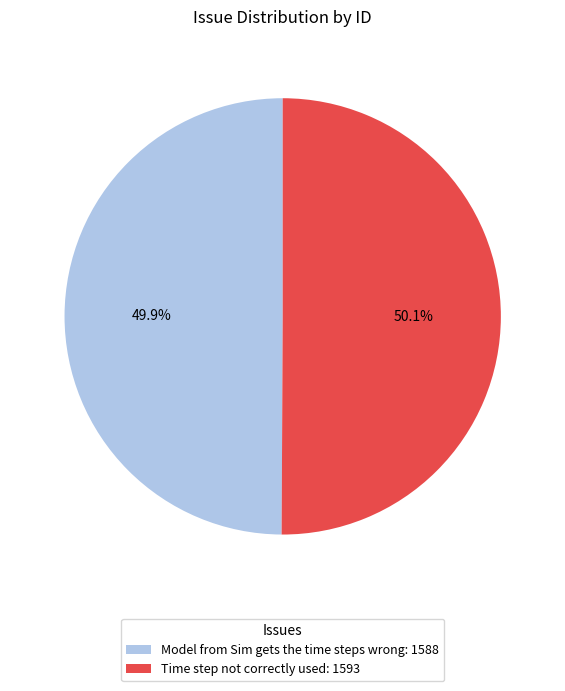

Count the number of slices in the pie.

2